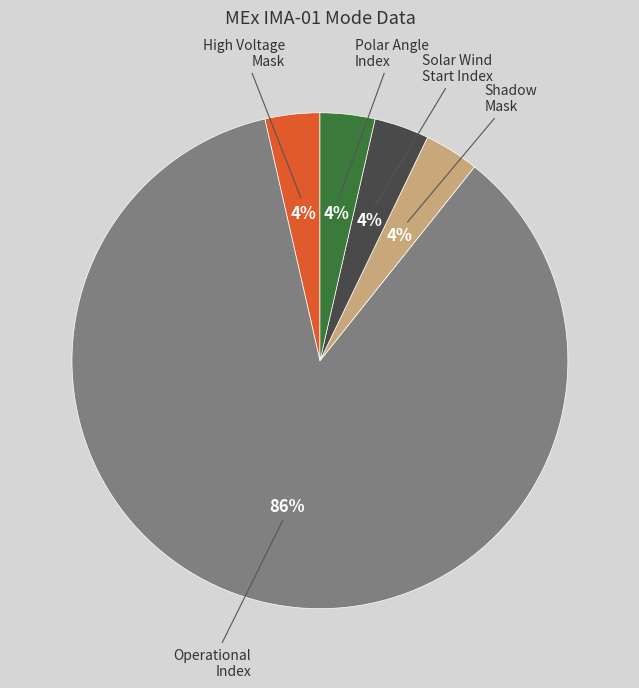

Does any single category account for the majority?

Yes